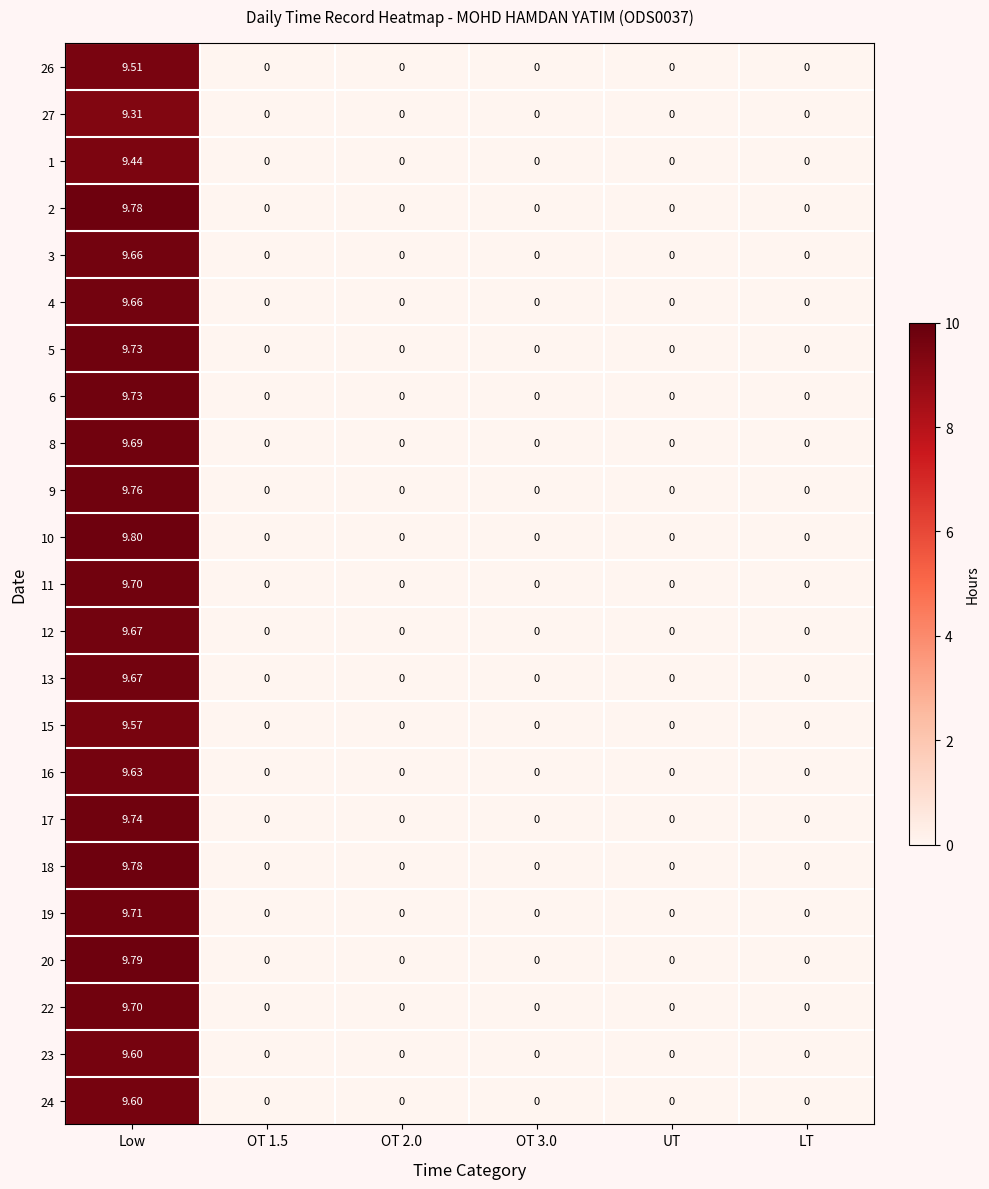

Count the number of categories in the chart.

6